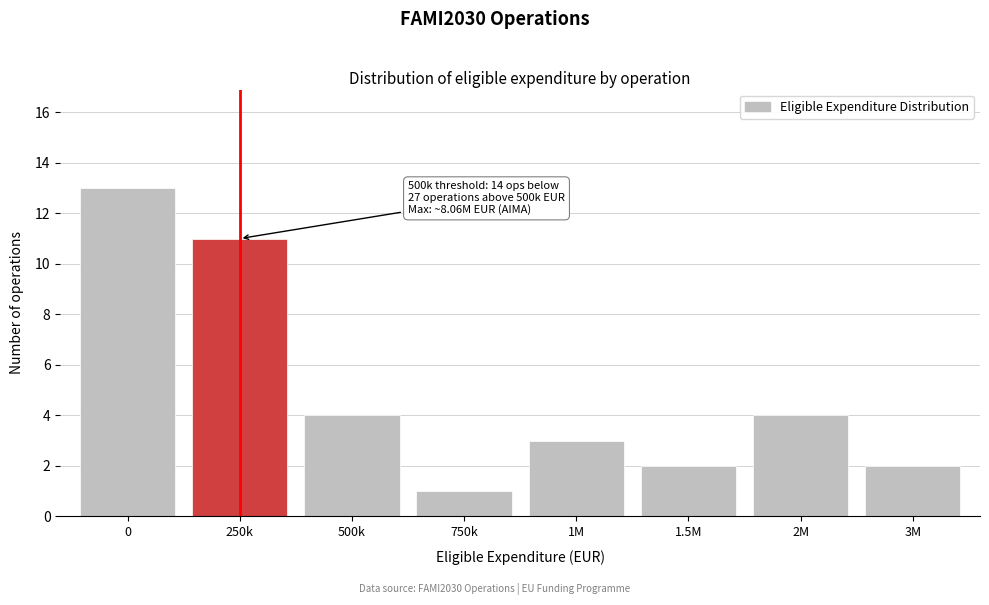

Reading left to right, extract all data points from this chart.

13	11	4	1	3	2	4	2